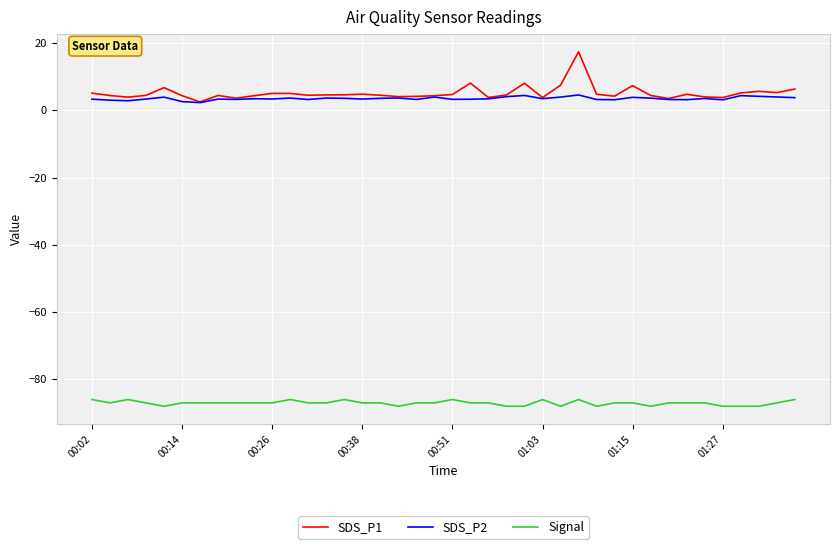

List the series in order of their peak value, lowest first.

Signal, SDS_P2, SDS_P1